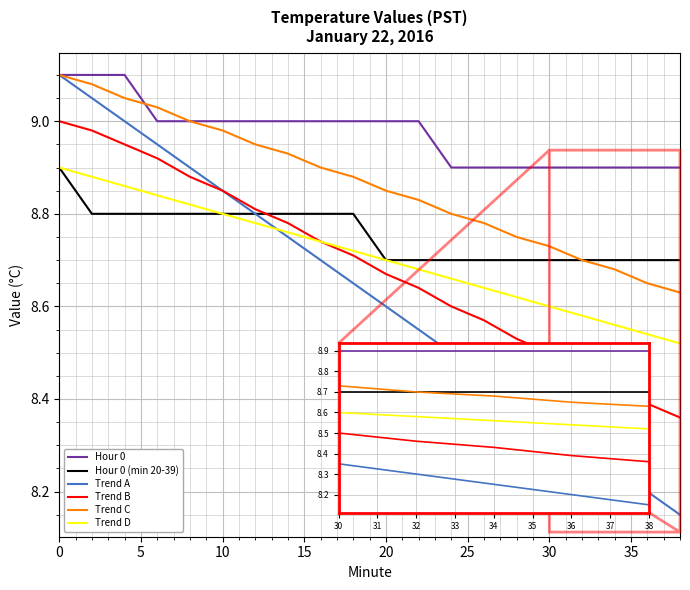

How many intersections are there between Trend B and Hour 0 (min 20-39)?

1